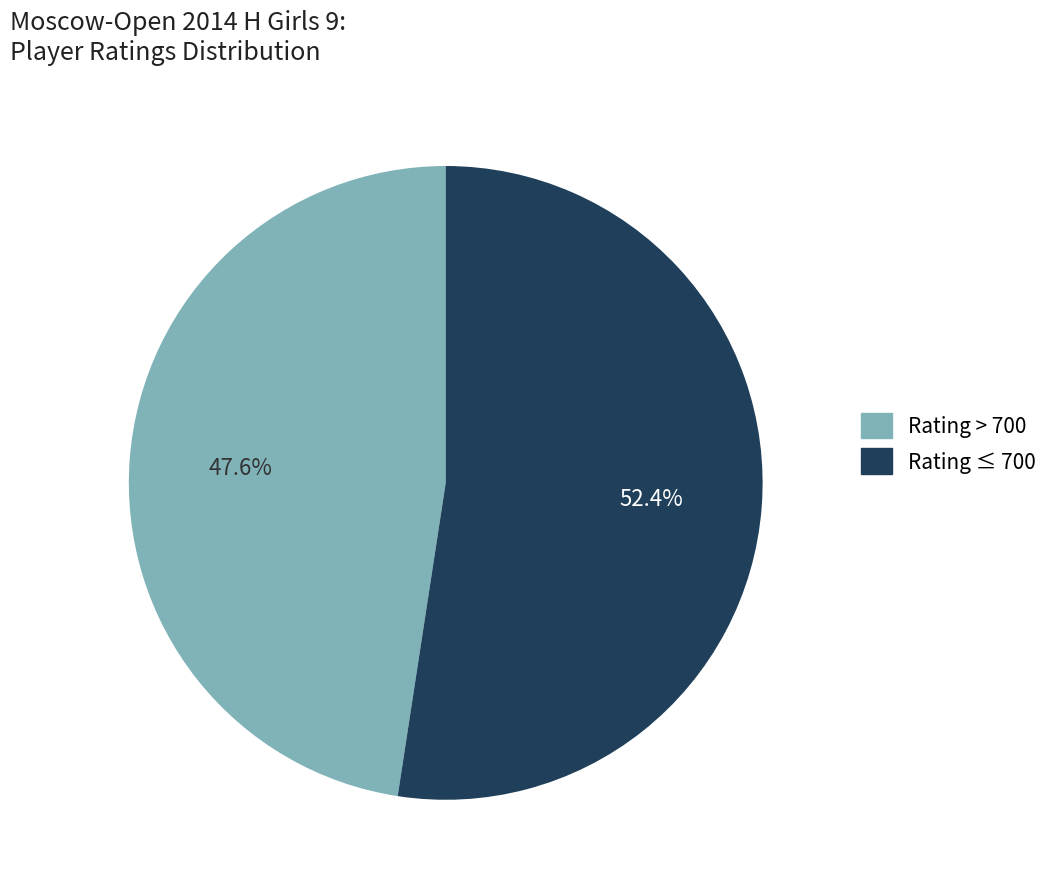

Does any single category account for the majority?

Yes